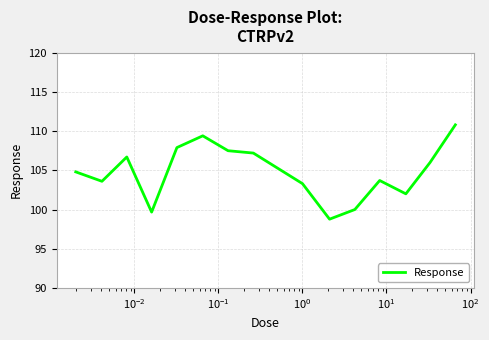

What is the greatest value displayed?

110.8